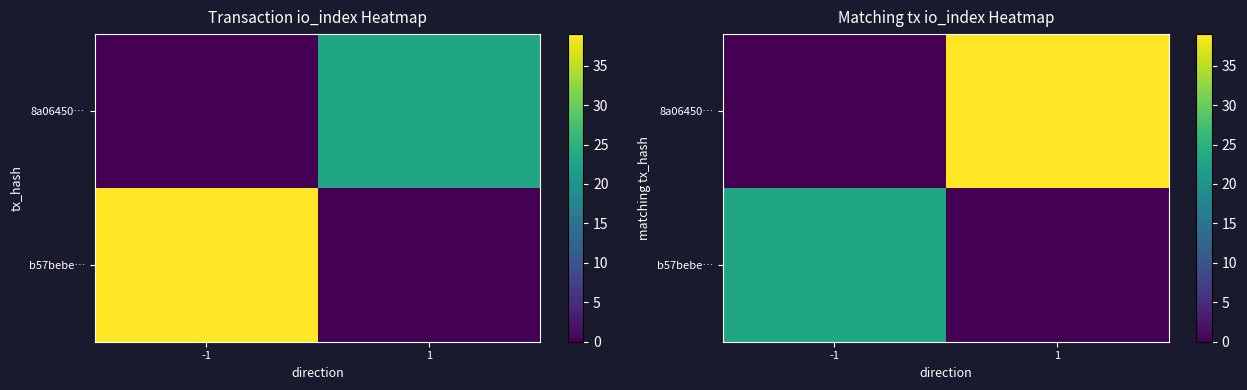

At how many categories does at least one series exceed 25?

1